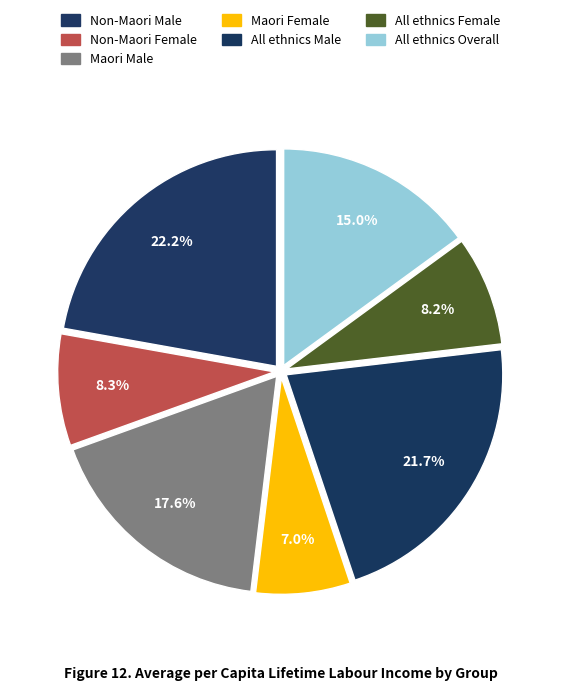

Count the number of slices in the pie.

7